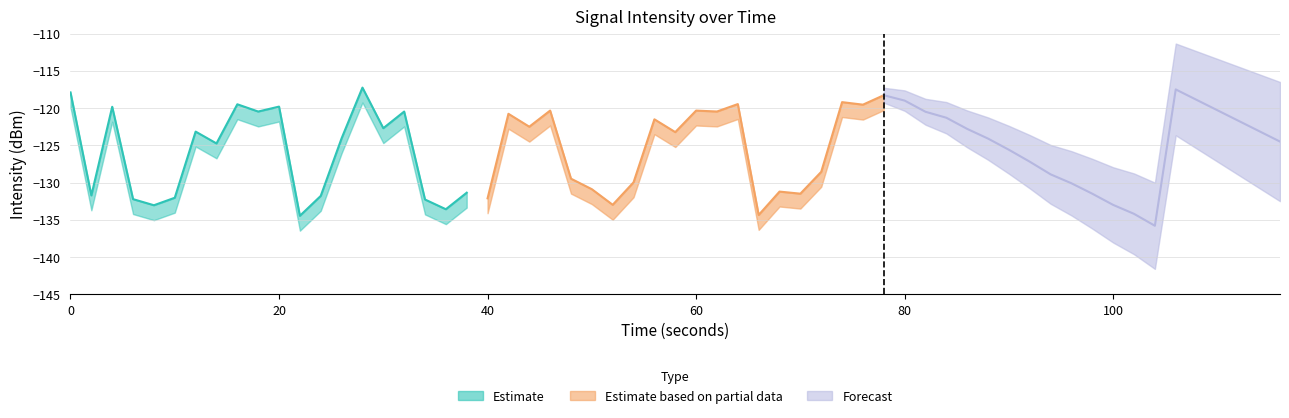

At how many categories does at least one series exceed -120?

11